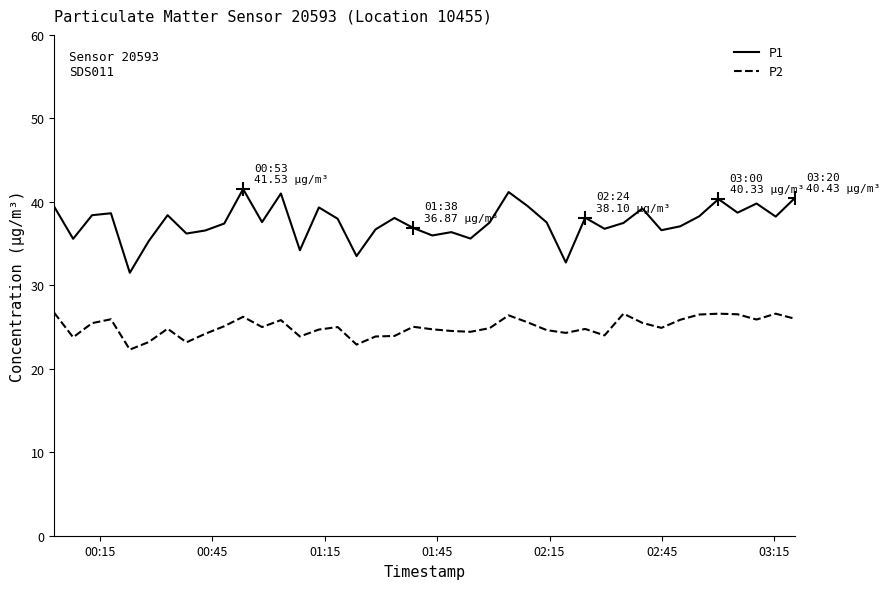

What is the minimum value for P1?

31.5